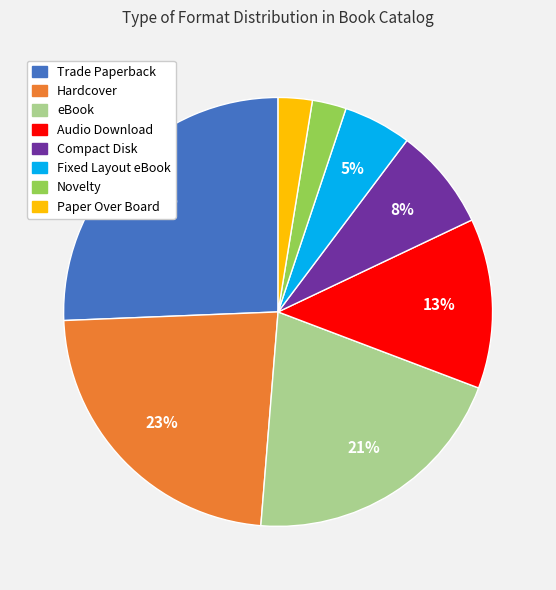

Which has a higher value, Novelty or Fixed Layout eBook?

Fixed Layout eBook